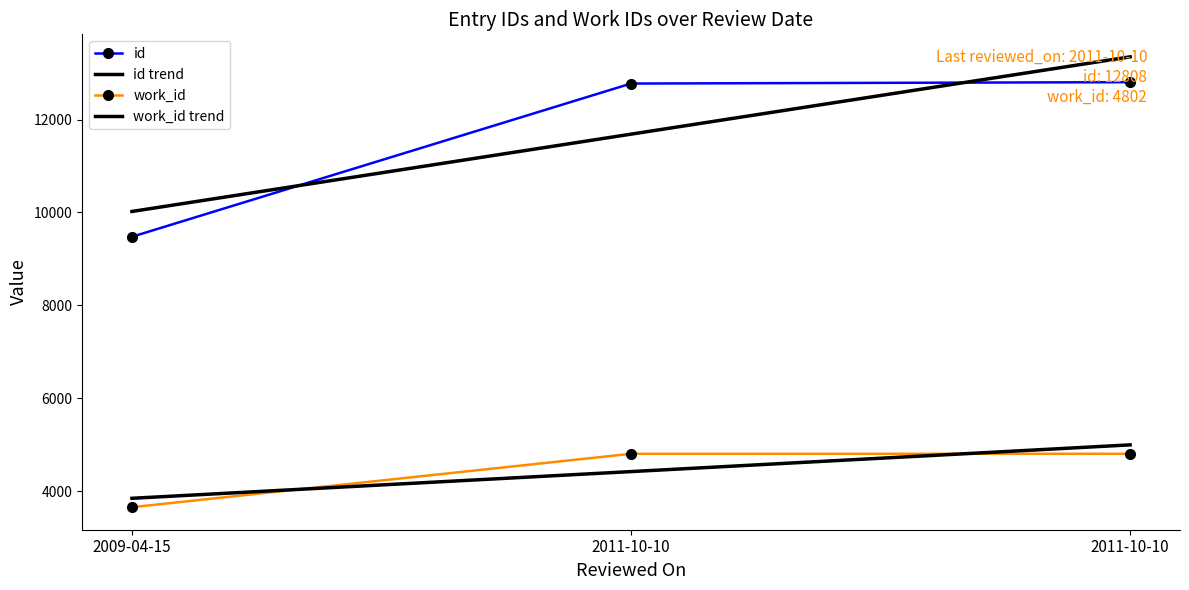

List the labels in order of work_id value, smallest first.

2009-04-15, 2011-10-10, 2011-10-10